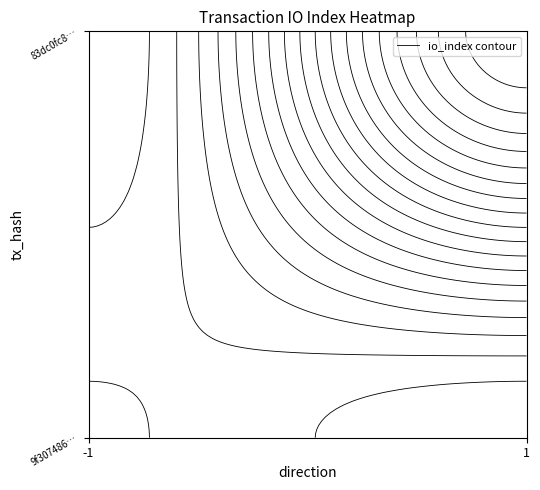

What is the maximum value for 9f3074860c37db60992b0563d721d669dbf83a3?

2